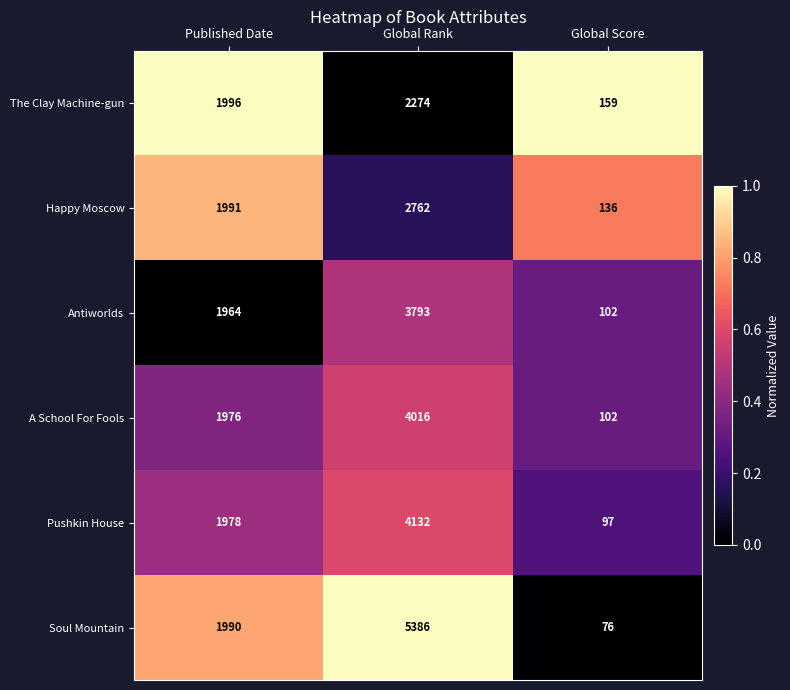

What is the spread (max minus min) of values at Published Date?

32